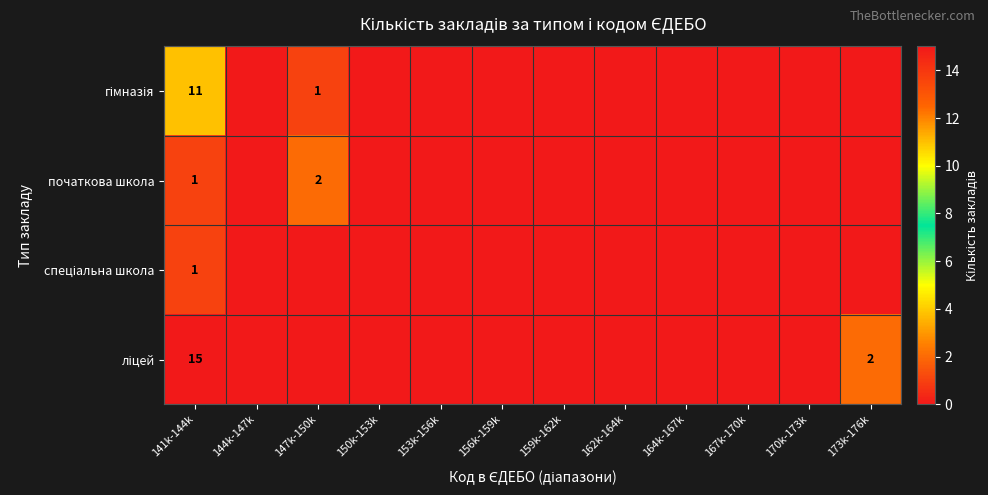

Which label corresponds to the largest value in the chart?

141k-144k